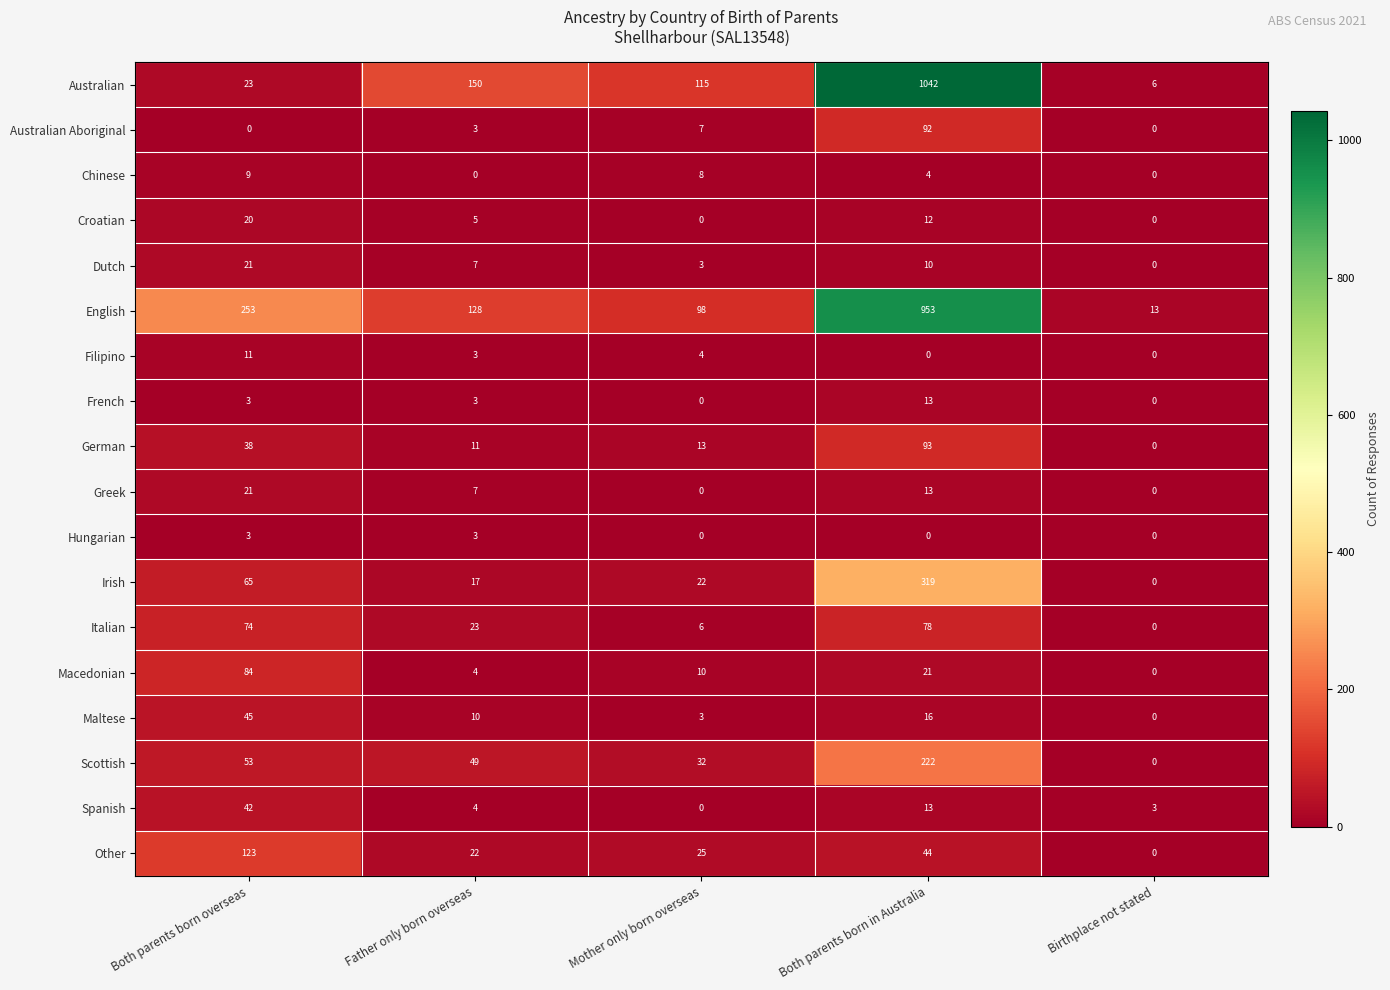

What is the difference between the highest and lowest values at Father only born overseas?

150